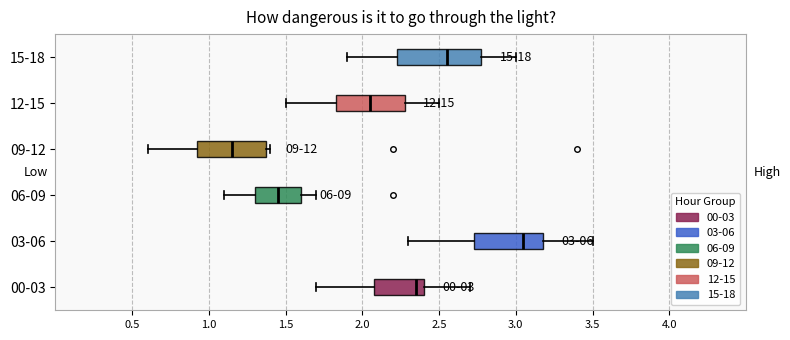

Comparing the boxes themselves (not the whiskers), which one is the widest?

15-18